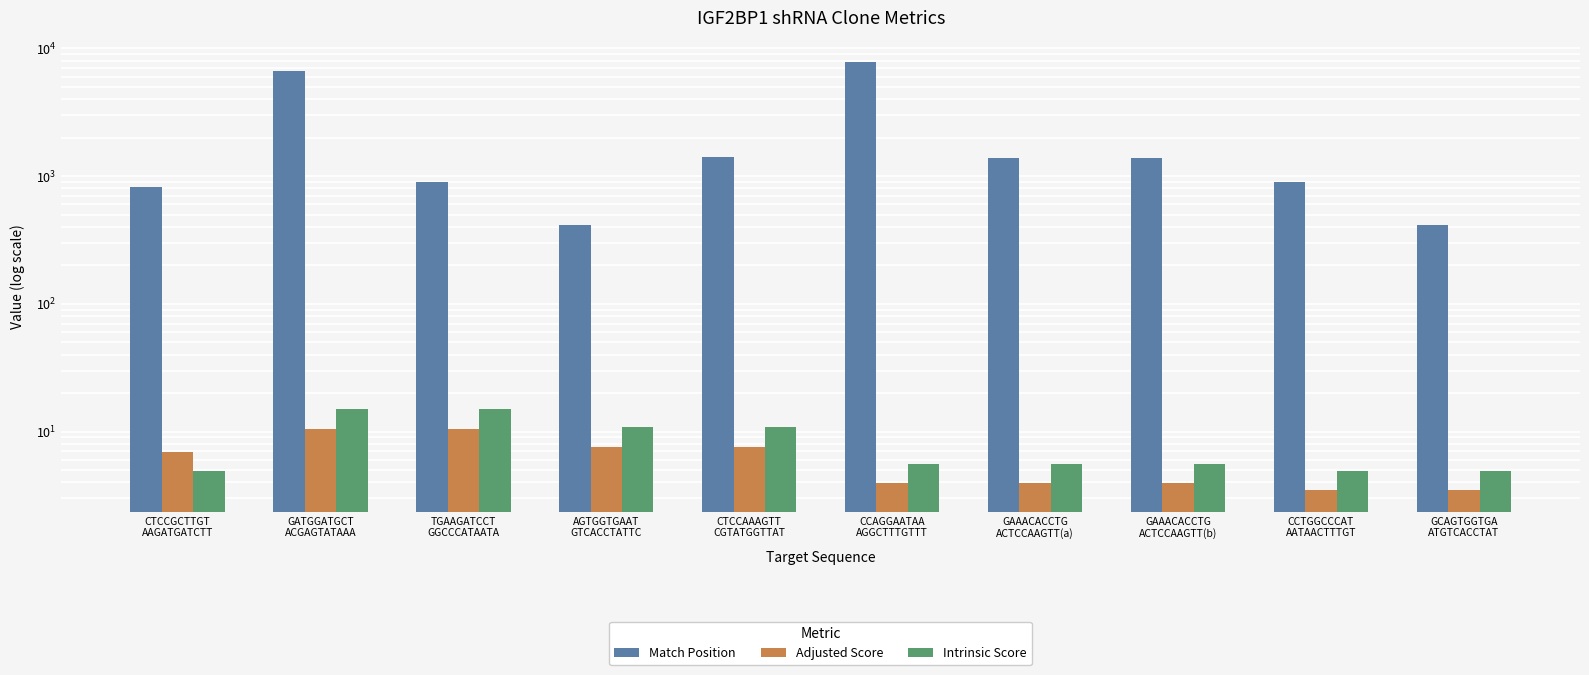

Reading left to right, extract all data points from this chart.

Match Position: 819.0	6685.0	893.0	417.0	1401.0	7808.0	1390.0	1390.0	900.0	415.0
Adjusted Score: 6.9	10.5	10.5	7.6	7.6	3.9	3.9	3.9	3.5	3.5
Intrinsic Score: 5.0	15.0	15.0	10.8	10.8	5.6	5.6	5.6	5.0	5.0